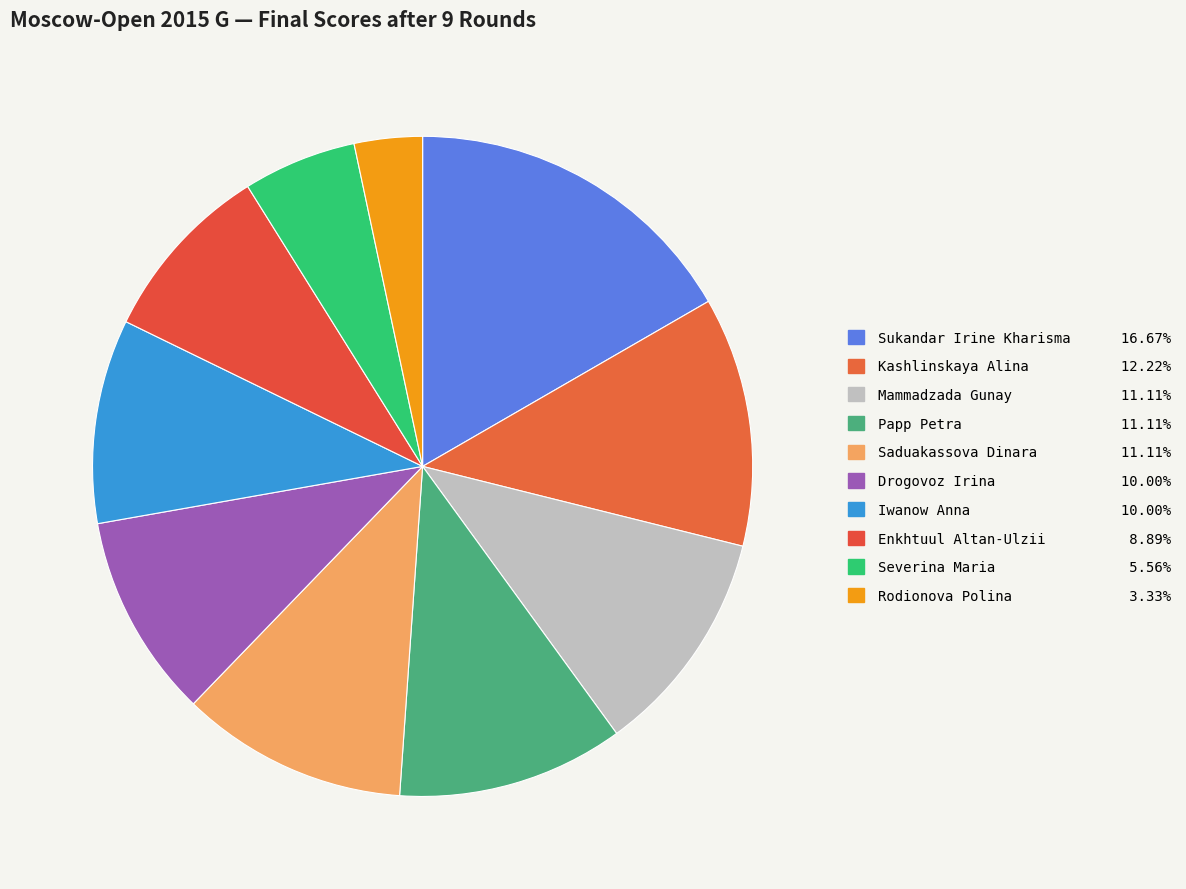

Count the number of slices in the pie.

10